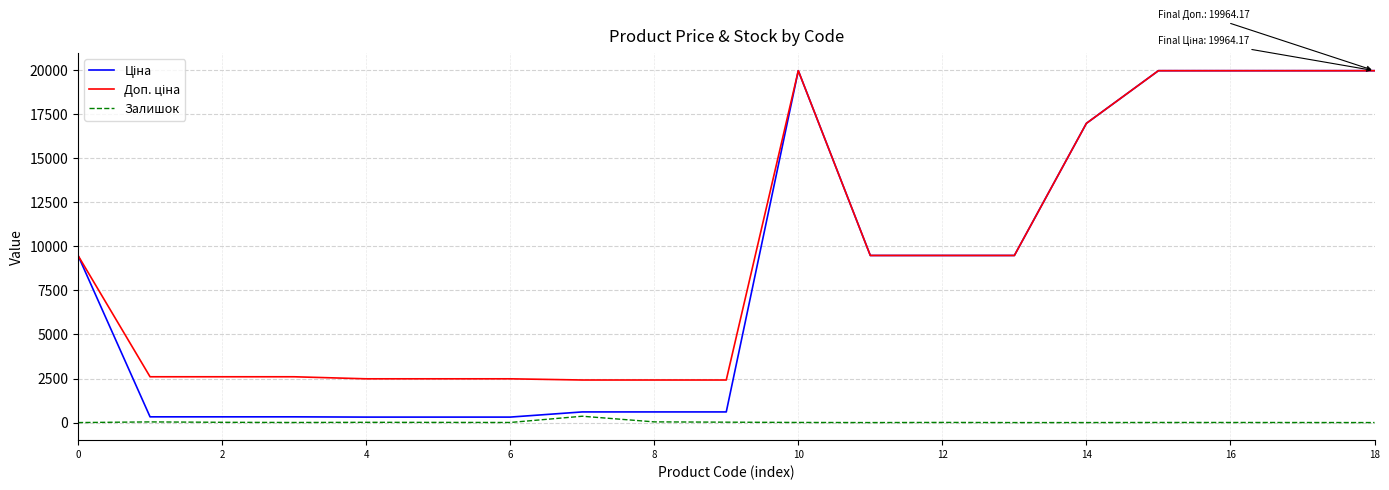

How many lines are shown in the chart?

3